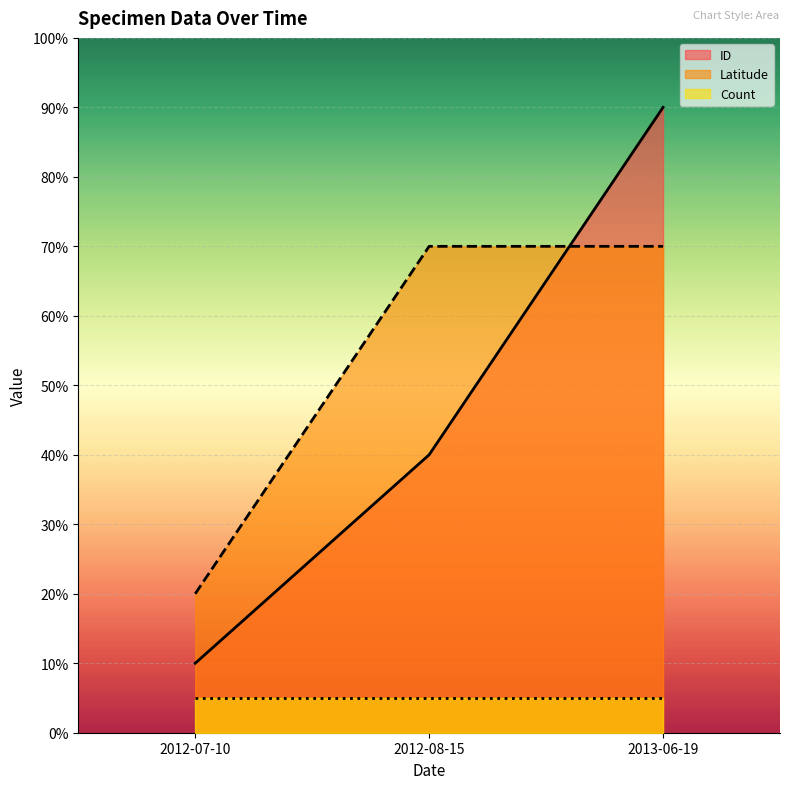

What are all the series names shown in the legend?

ID, Latitude, Count